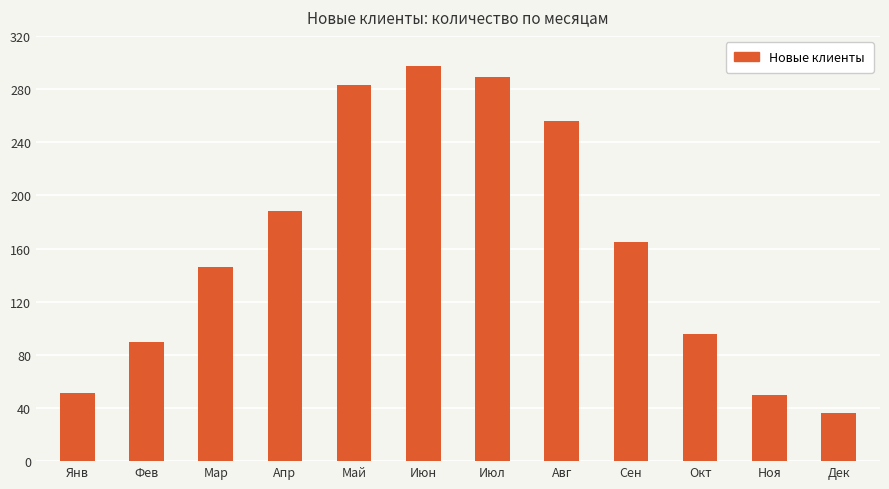

What is the label of the 5th bar from the right?

Авг